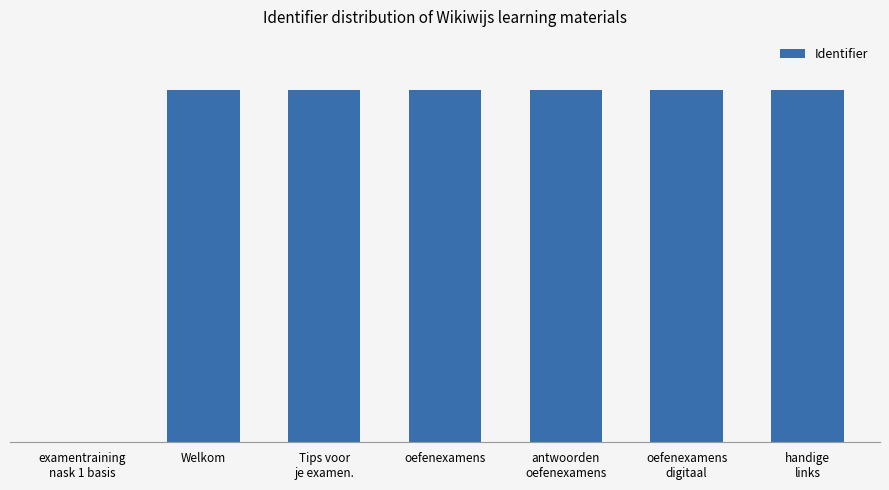

At which category does the chart reach its minimum across all series?

examentraining
nask 1 basis